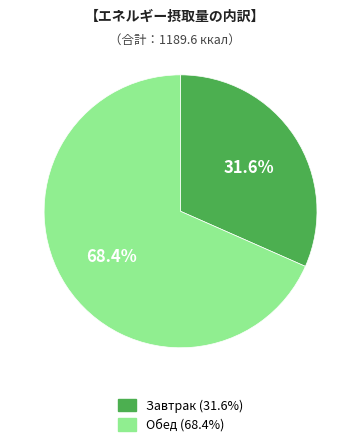

To the nearest percent, what is the combined percentage of Завтрак and Обед?

100%